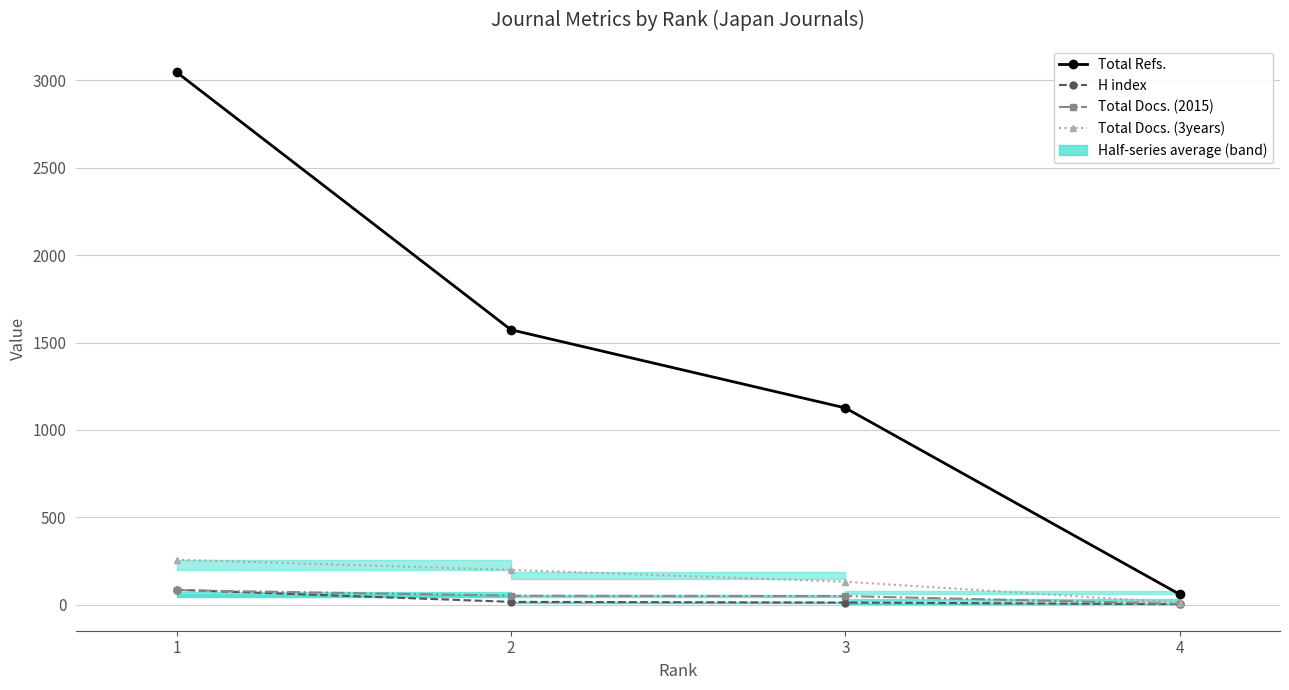

Where does the Total Docs. (2015) series first go above 52?

1